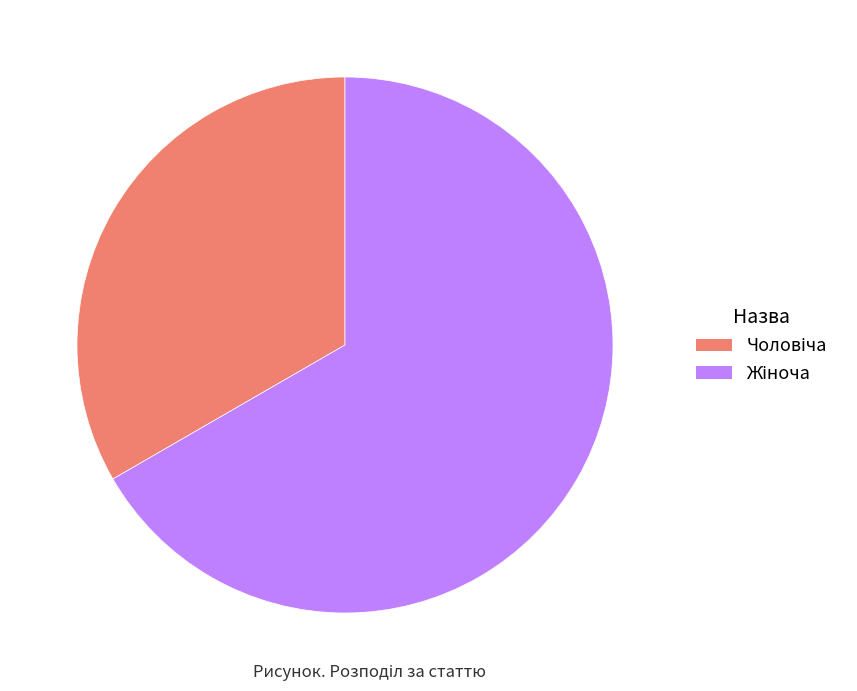

Is there any slice that represents more than half of the pie?

Yes